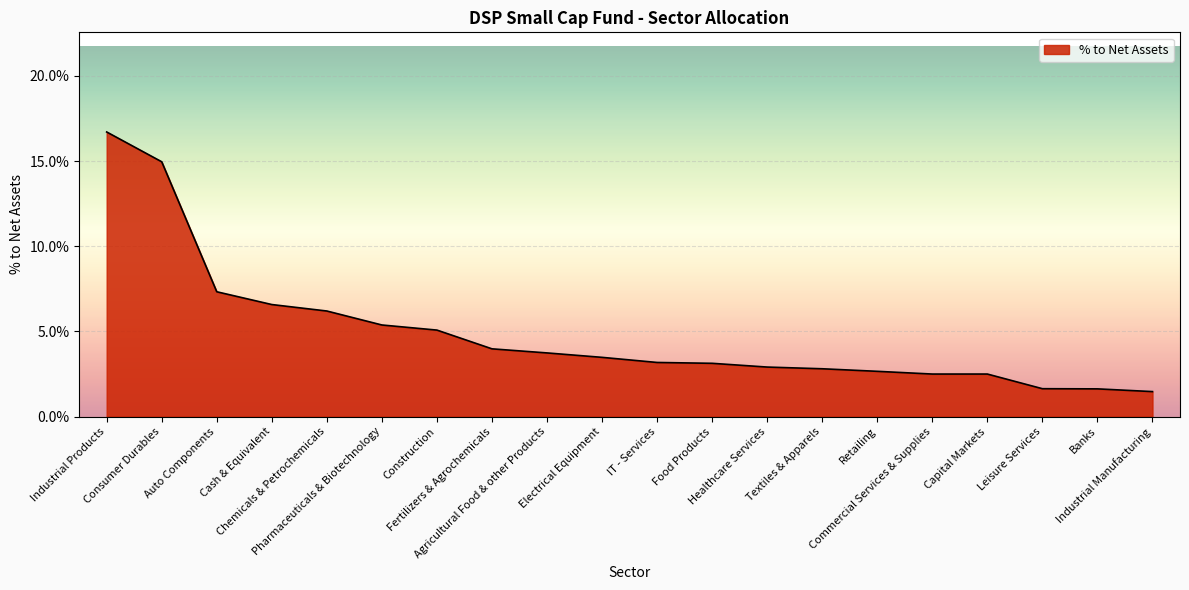

What is the sum of all values?

1.0